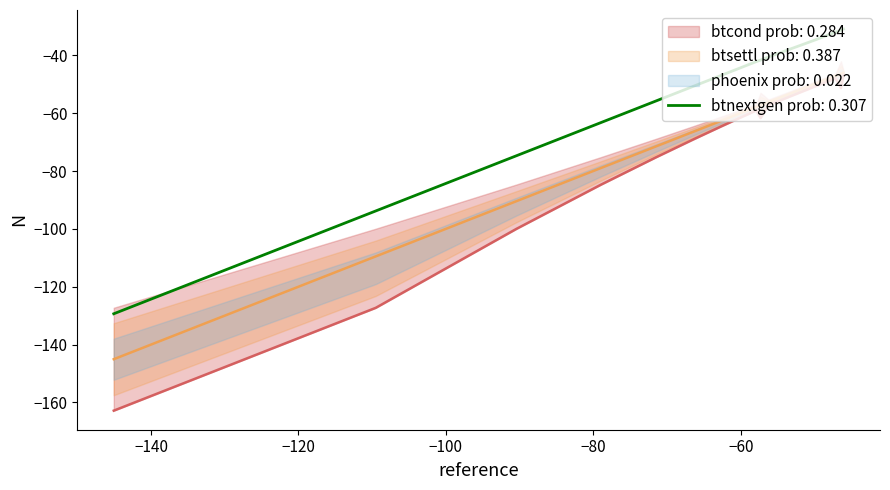

What is the difference between the maximum and minimum values in the reference series?

99.0